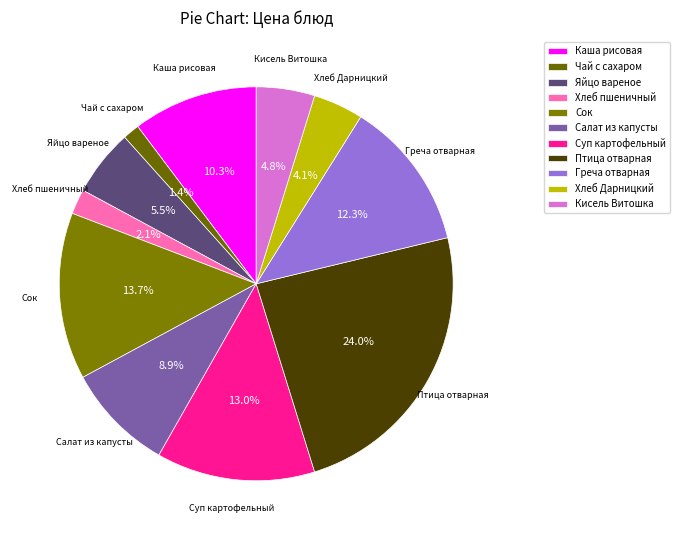

How many slices are in this pie chart?

11